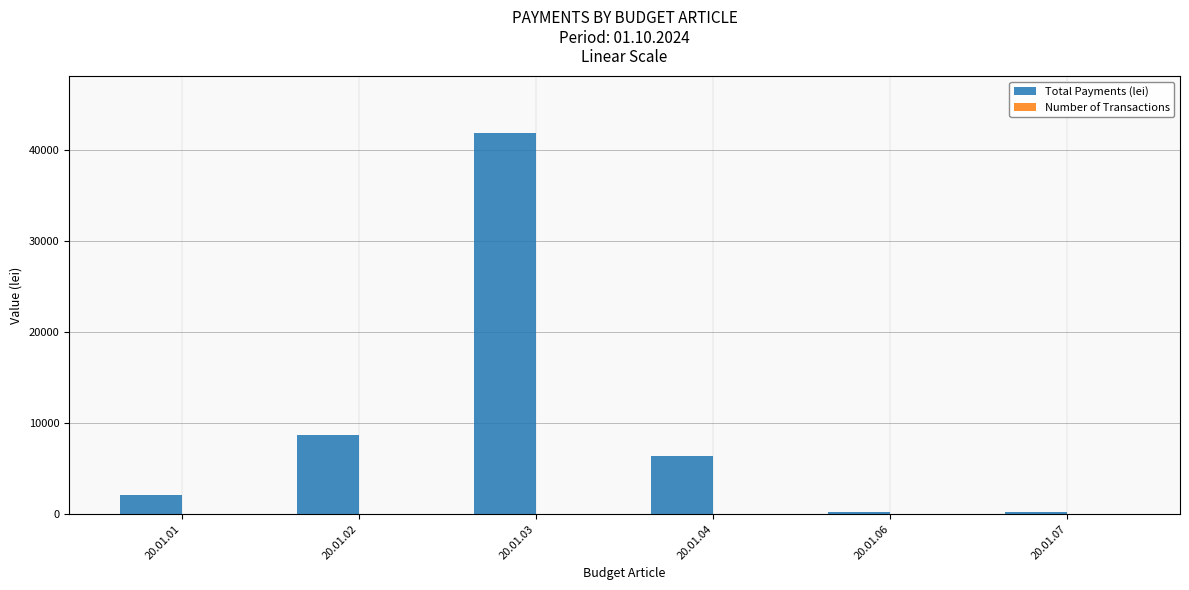

What is the sum of all Total Payments (lei) values?

59421.3